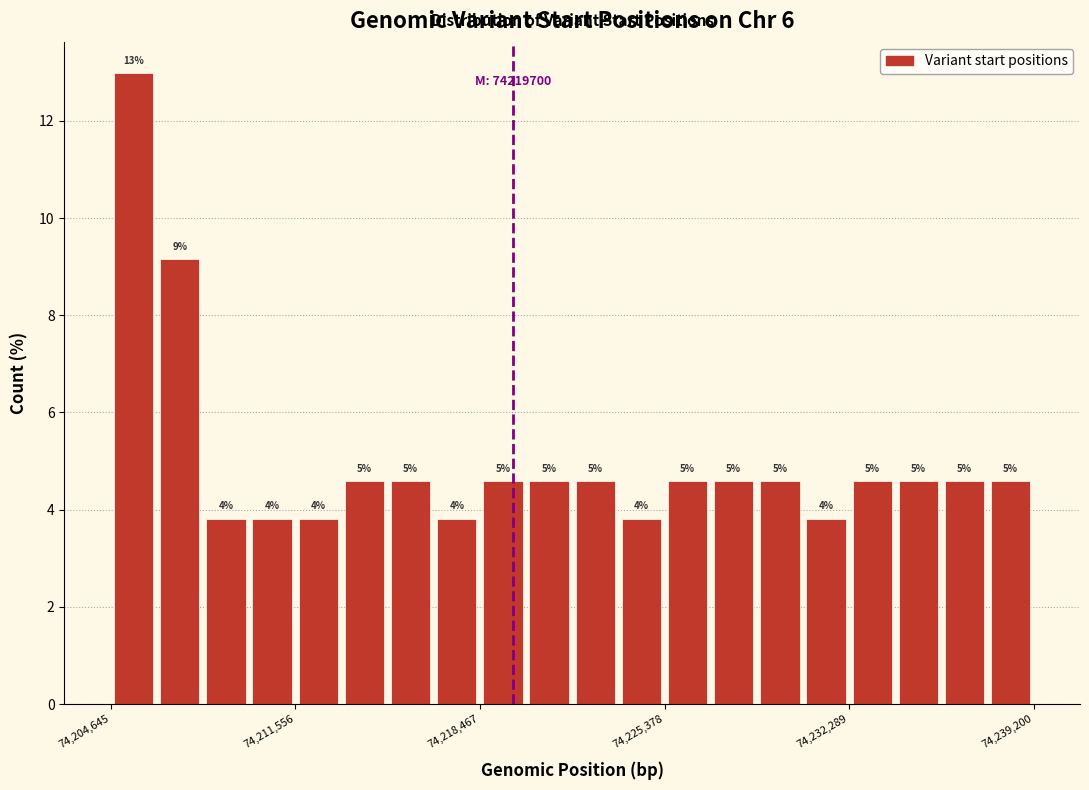

Read against the x-axis, roughly where is the centre of the tallest bar?

74206000